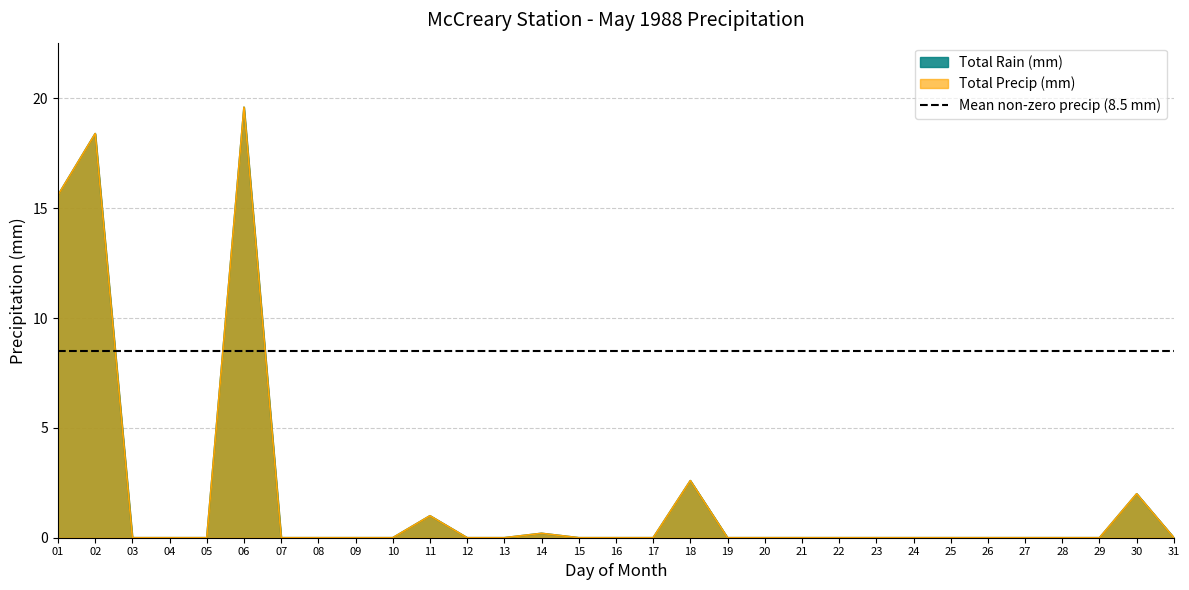

At which category is the sum across all series the highest?

06